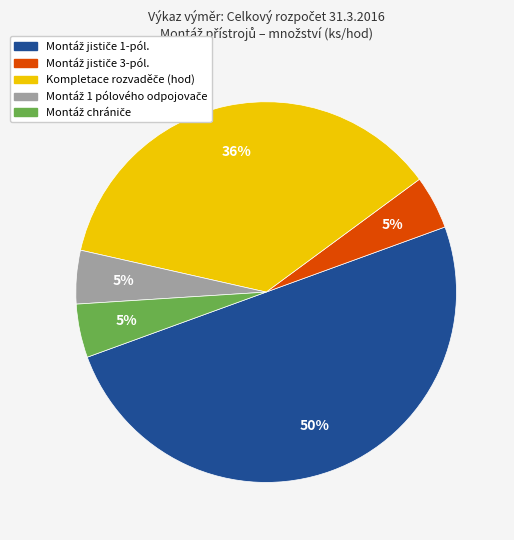

To the nearest percent, what is the difference between the largest and smallest slice percentages?

45%